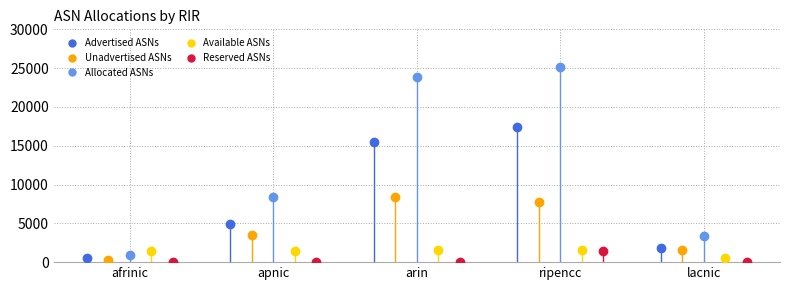

At which label does Available ASNs first exceed 1452?

arin